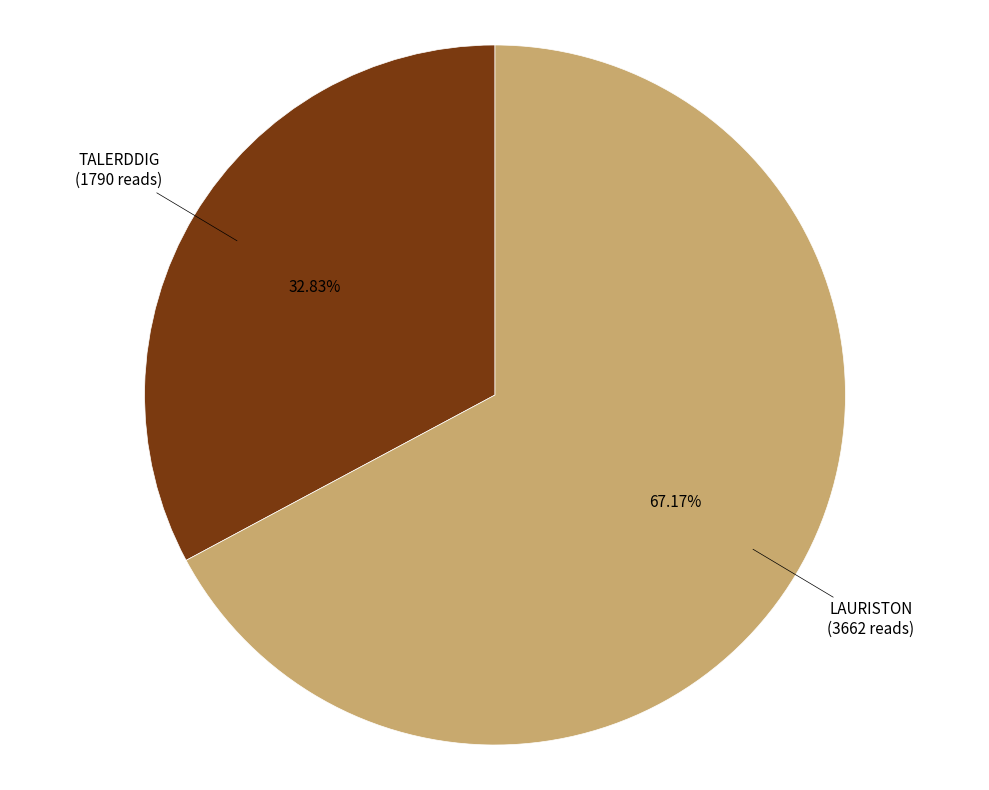

Is there any slice that represents more than half of the pie?

Yes